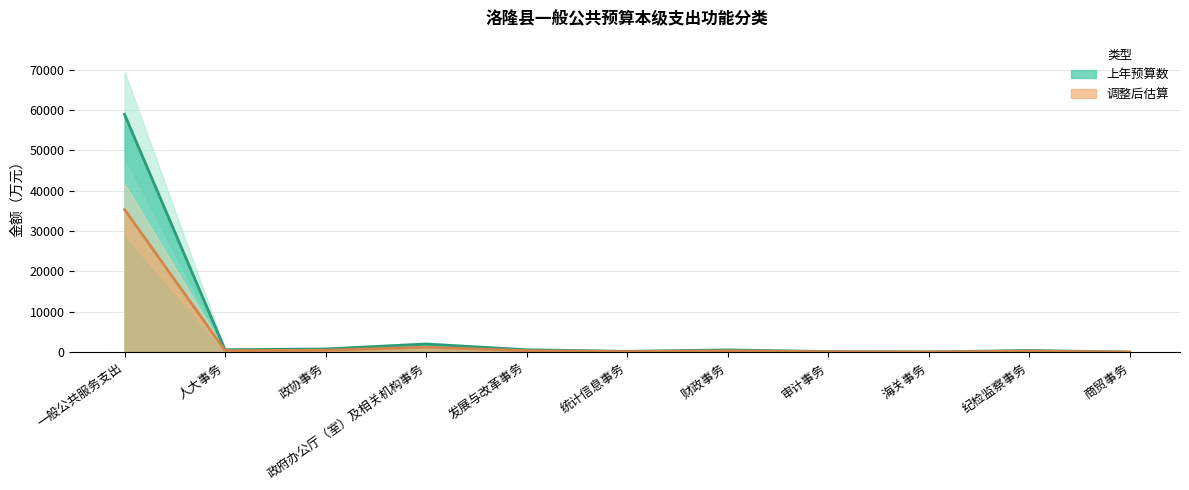

What is the ratio of the value at 发展与改革事务 to the value at 统计信息事务?

3.1